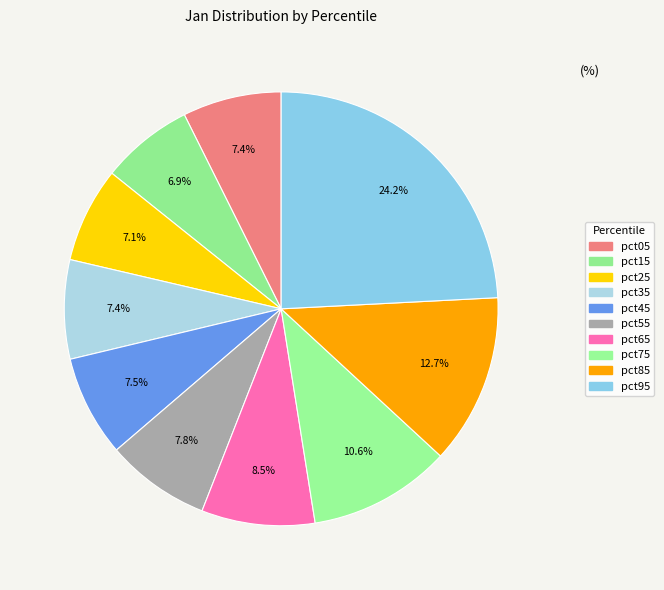

Is pct55 the majority of the pie?

No